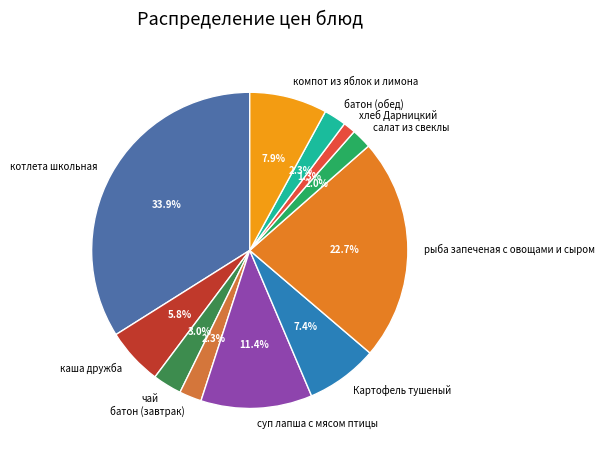

Which slice is the largest?

котлета школьная